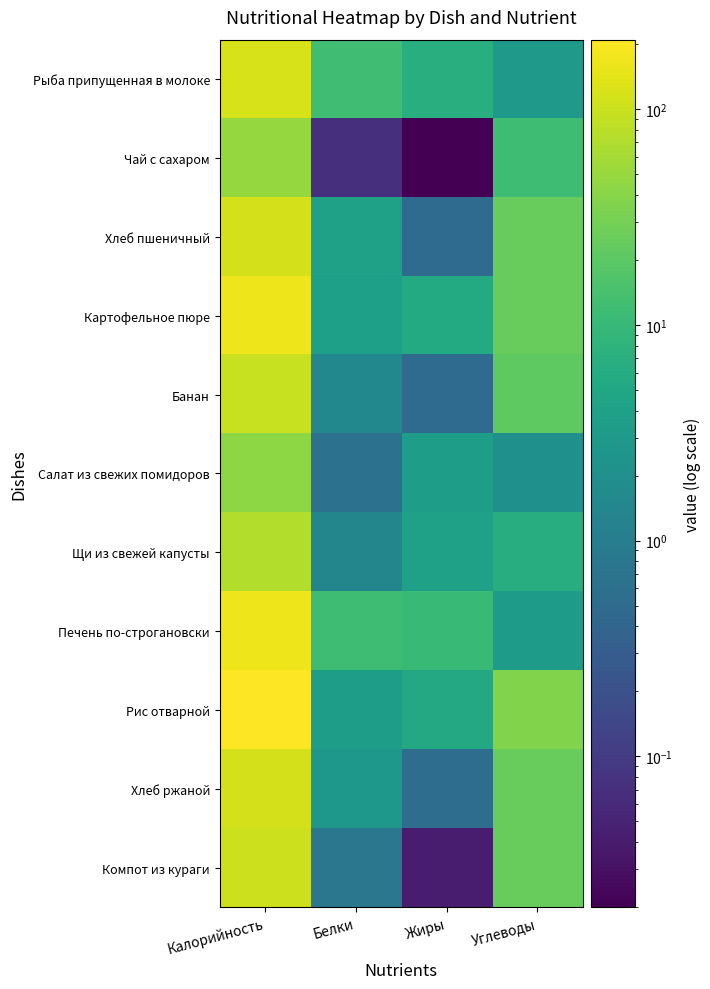

Which series has the largest total across all categories?

Рис отварной